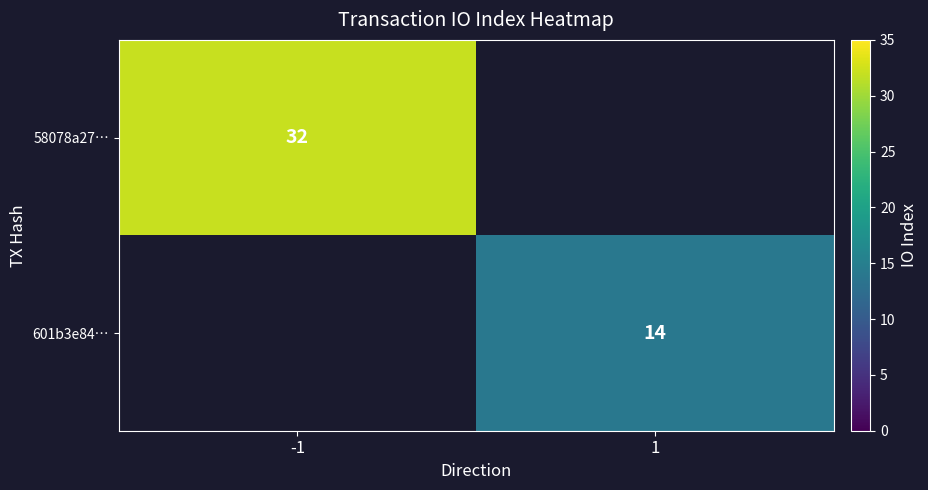

The 601b3e84… series shows 20 at 1. True or false?

False